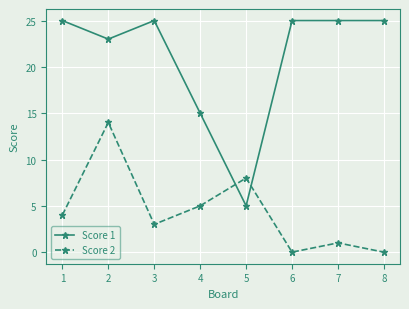

Is the value of Score 2 at 1 greater than the value of Score 1 at 8?

No